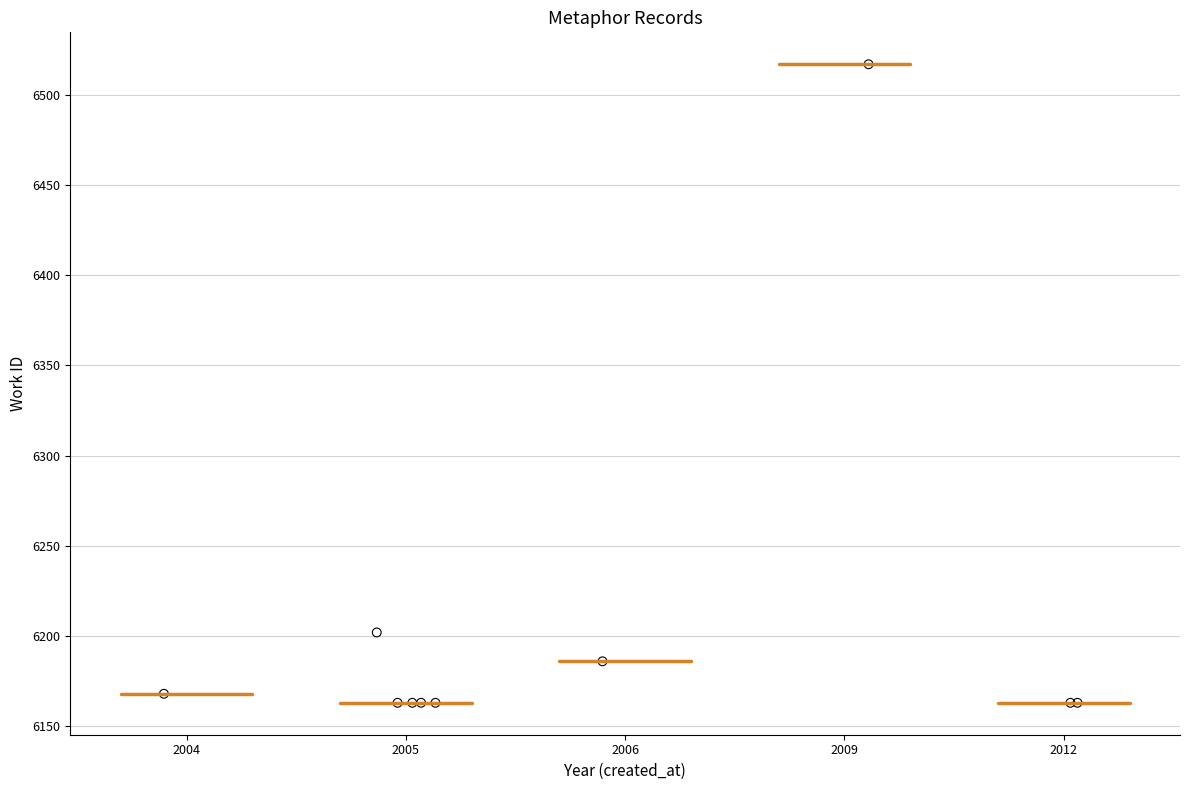

What Y value in the scatter plot is closest to 6340?

6202